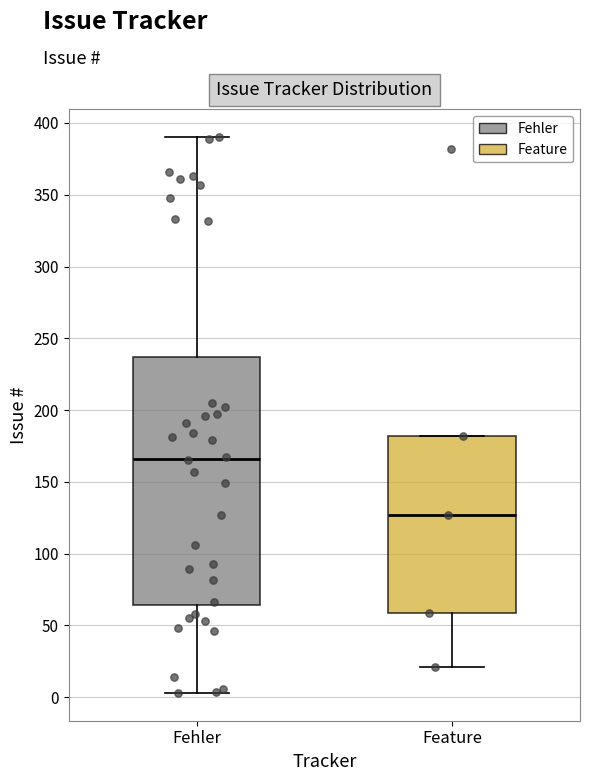

Where does the lower whisker of the box for Fehler end on the y-axis? The values are not printed on the chart, so give them approximately, as read against the axis.

5